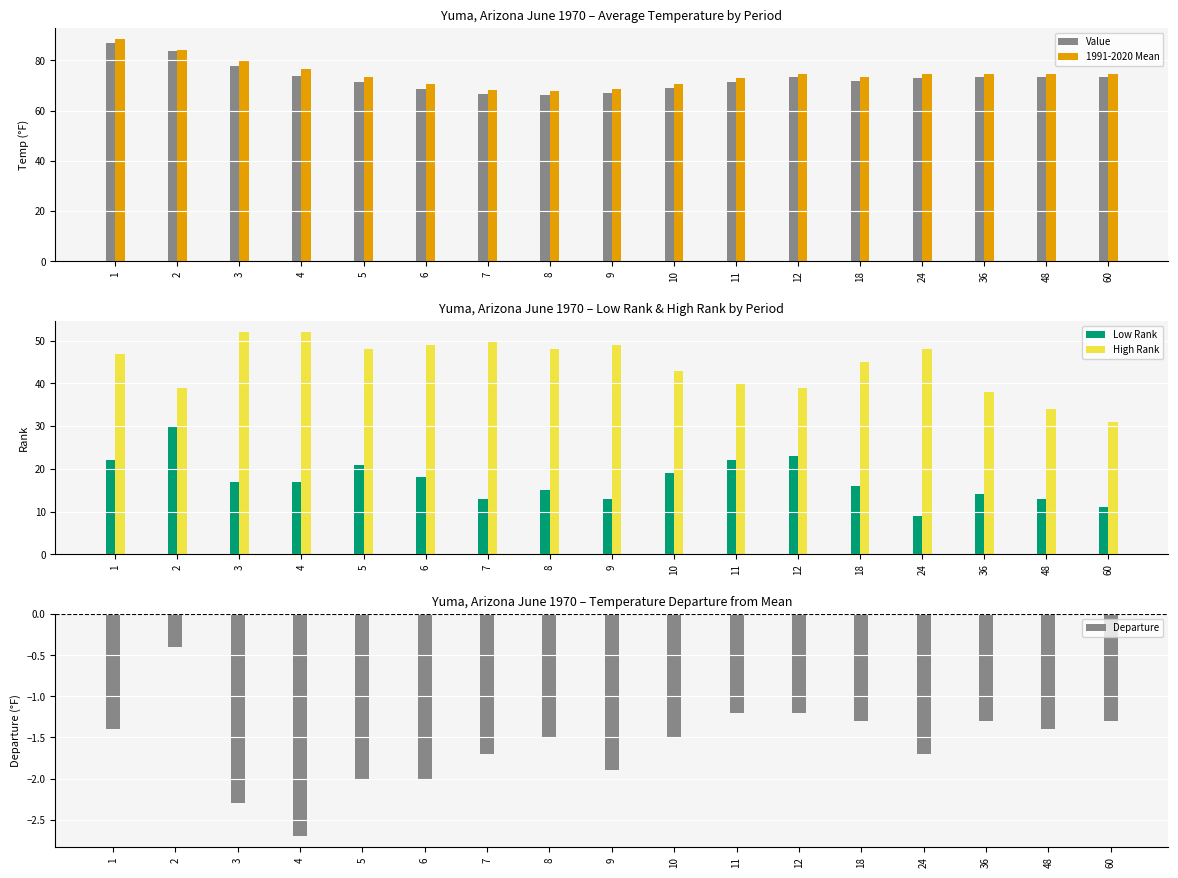

What is the lowest value of the Value series?

66.3